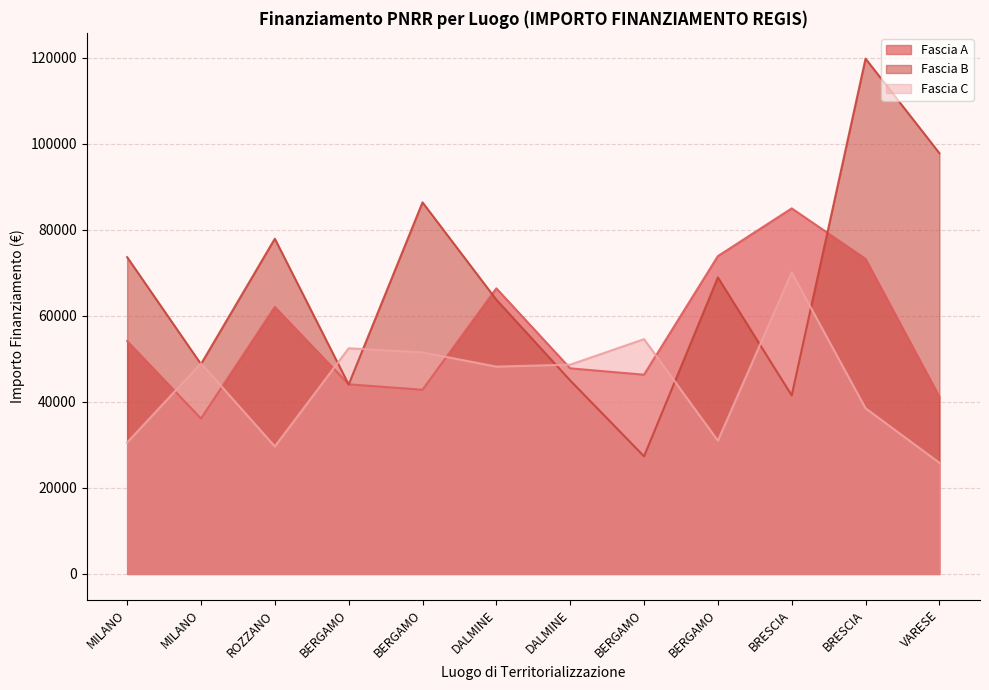

How many values in the Fascia B series are below 68925?

6